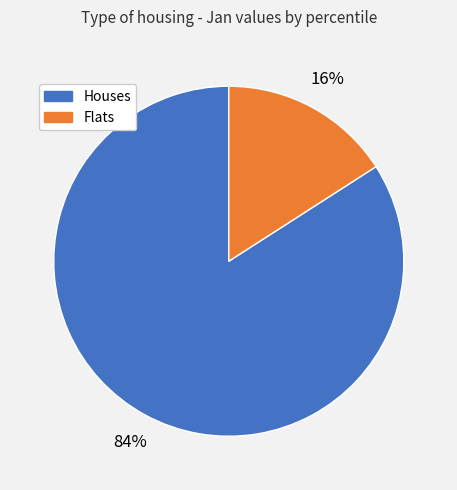

Is there a majority slice in this chart?

Yes